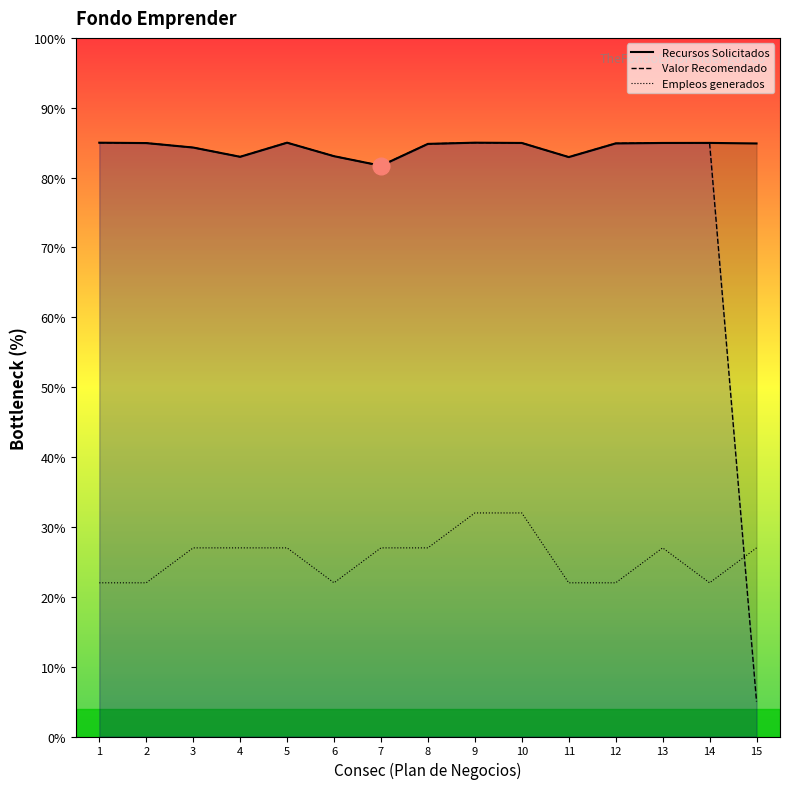

Where is the first local minimum for Recursos Solicitados?

4